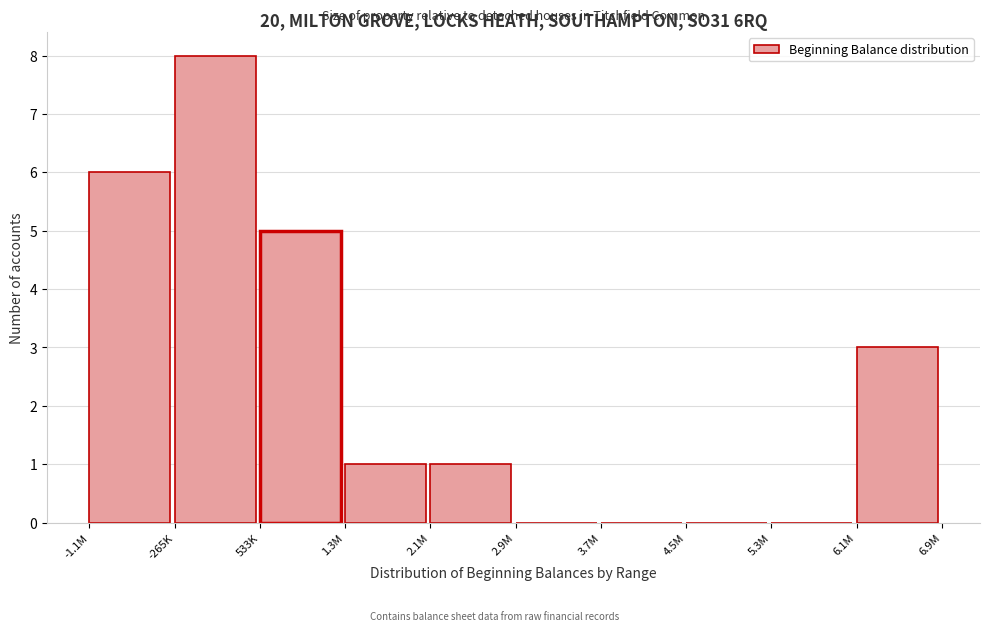

Reading right to left, extract all data points from this chart.

6.1M=3	5.3M=0	4.5M=0	3.7M=0	2.9M=0	2.1M=1	1.3M=1	533K=5	-265K=8	-1.1M=6